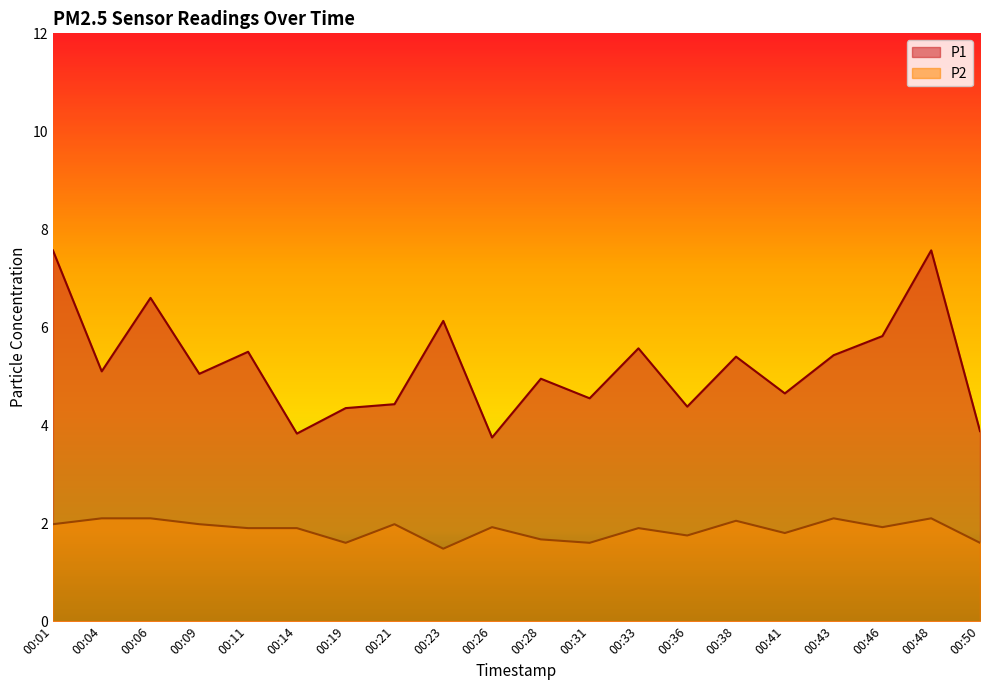

How many interior local peaks does the P1 series have?

7